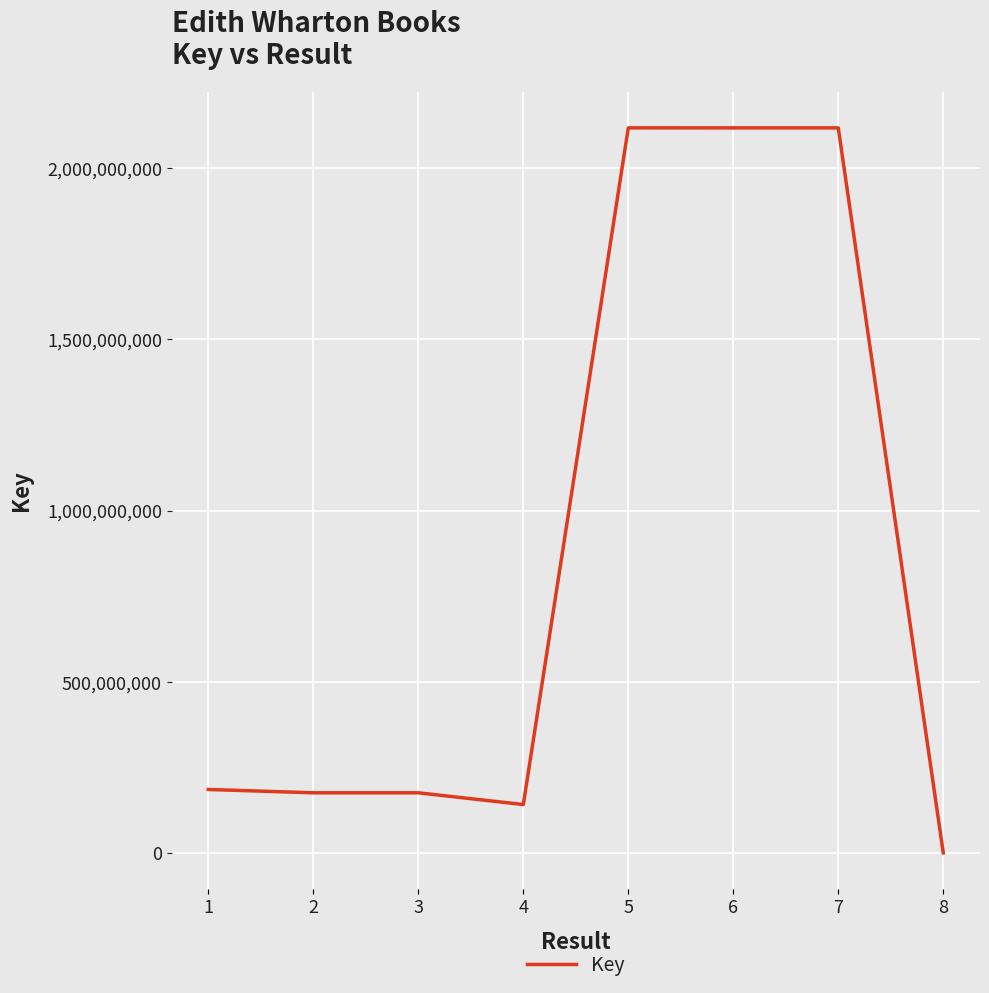

Between 8 and 3, which is larger?

3